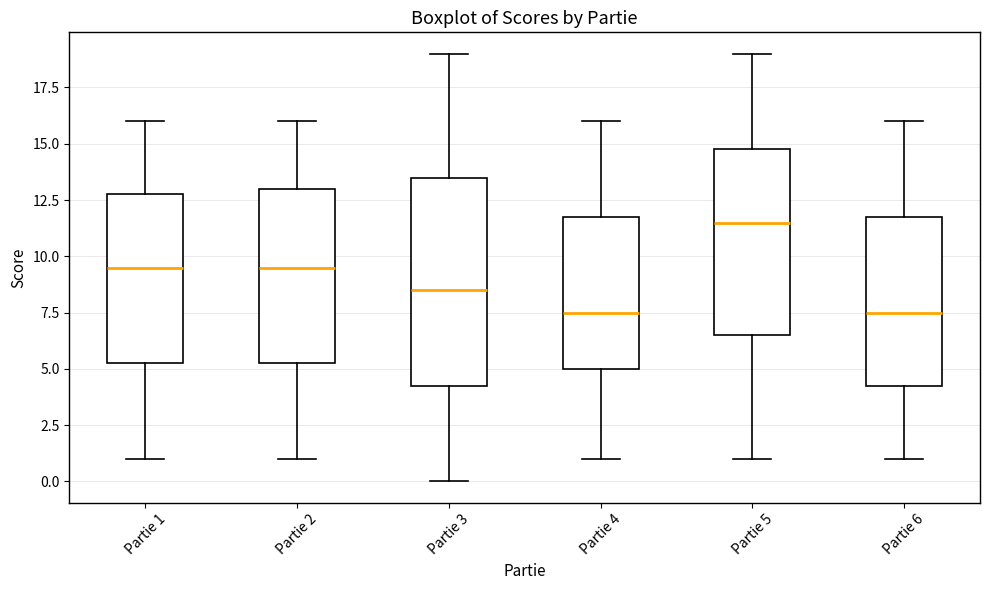

Comparing the boxes themselves (not the whiskers), which one is the tallest?

Partie 3